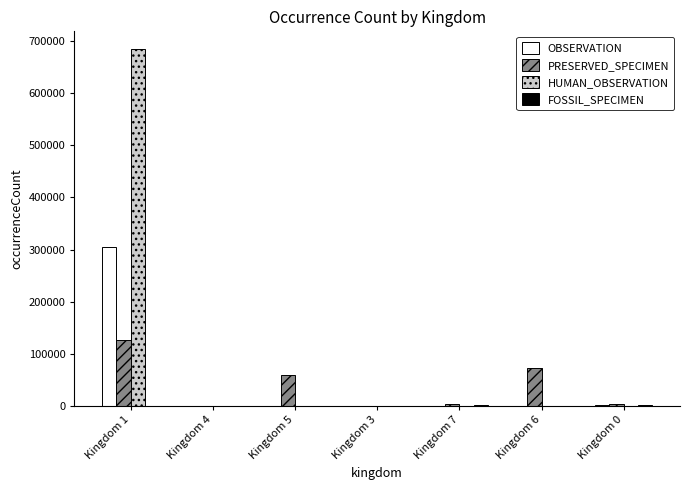

At which category is the sum across all series the highest?

Kingdom 1